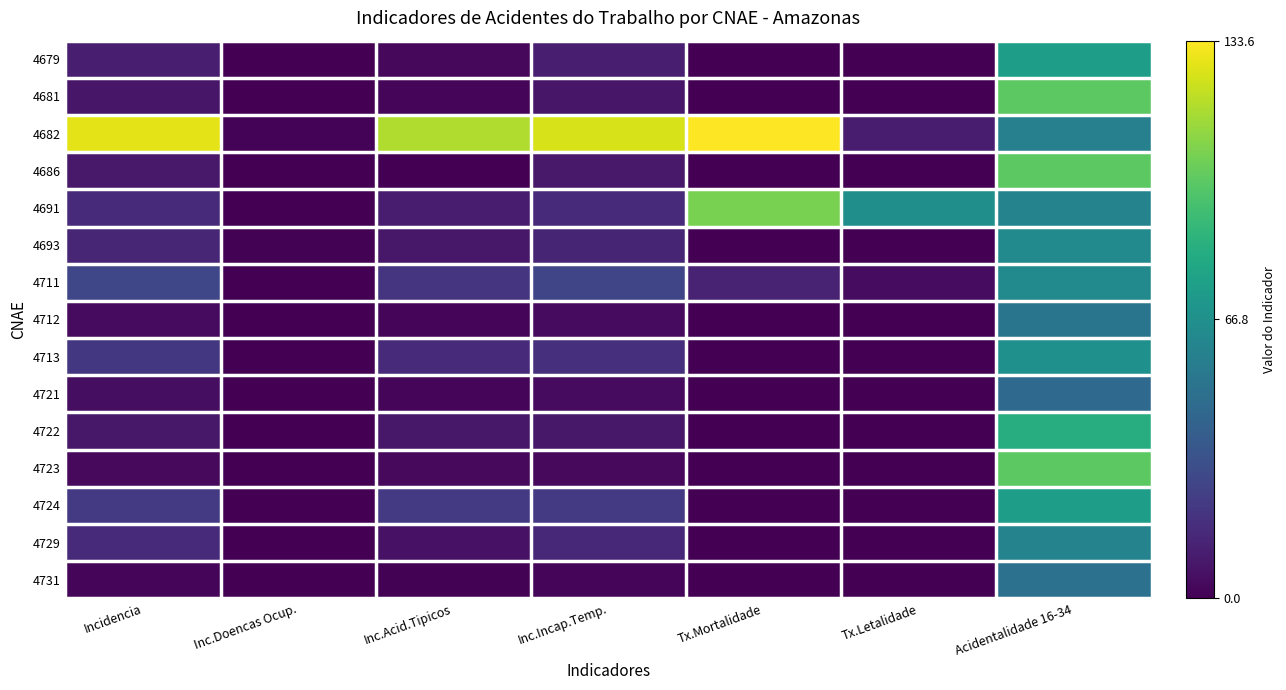

Reading left to right, list all the values displayed in this chart.

4679: Incidencia=11.1	Inc.Doencas Ocup.=0.0	Inc.Acid.Tipicos=2.8	Inc.Incap.Temp.=11.1	Tx.Mortalidade=0.0	Tx.Letalidade=0.0	Acidentalidade 16-34=75.0
4681: Incidencia=8.2	Inc.Doencas Ocup.=0.0	Inc.Acid.Tipicos=2.1	Inc.Incap.Temp.=8.2	Tx.Mortalidade=0.0	Tx.Letalidade=0.0	Acidentalidade 16-34=100.0
4682: Incidencia=128.2	Inc.Doencas Ocup.=1.3	Inc.Acid.Tipicos=117.5	Inc.Incap.Temp.=125.6	Tx.Mortalidade=133.6	Tx.Letalidade=10.4	Acidentalidade 16-34=58.3
4686: Incidencia=9.4	Inc.Doencas Ocup.=0.0	Inc.Acid.Tipicos=0.0	Inc.Incap.Temp.=9.4	Tx.Mortalidade=0.0	Tx.Letalidade=0.0	Acidentalidade 16-34=100.0
4691: Incidencia=16.0	Inc.Doencas Ocup.=0.0	Inc.Acid.Tipicos=10.7	Inc.Incap.Temp.=16.0	Tx.Mortalidade=106.6	Tx.Letalidade=66.7	Acidentalidade 16-34=60.0
4693: Incidencia=14.5	Inc.Doencas Ocup.=0.7	Inc.Acid.Tipicos=8.6	Inc.Incap.Temp.=13.9	Tx.Mortalidade=0.0	Tx.Letalidade=0.0	Acidentalidade 16-34=63.6
4711: Incidencia=28.4	Inc.Doencas Ocup.=0.1	Inc.Acid.Tipicos=20.3	Inc.Incap.Temp.=28.1	Tx.Mortalidade=12.9	Tx.Letalidade=4.5	Acidentalidade 16-34=64.1
4712: Incidencia=3.7	Inc.Doencas Ocup.=0.0	Inc.Acid.Tipicos=2.5	Inc.Incap.Temp.=3.7	Tx.Mortalidade=0.0	Tx.Letalidade=0.0	Acidentalidade 16-34=52.0
4713: Incidencia=21.8	Inc.Doencas Ocup.=0.0	Inc.Acid.Tipicos=16.3	Inc.Incap.Temp.=18.2	Tx.Mortalidade=0.0	Tx.Letalidade=0.0	Acidentalidade 16-34=67.2
4721: Incidencia=4.8	Inc.Doencas Ocup.=0.0	Inc.Acid.Tipicos=2.6	Inc.Incap.Temp.=3.9	Tx.Mortalidade=0.0	Tx.Letalidade=0.0	Acidentalidade 16-34=45.5
4722: Incidencia=8.8	Inc.Doencas Ocup.=0.0	Inc.Acid.Tipicos=8.8	Inc.Incap.Temp.=8.8	Tx.Mortalidade=0.0	Tx.Letalidade=0.0	Acidentalidade 16-34=83.3
4723: Incidencia=3.2	Inc.Doencas Ocup.=0.0	Inc.Acid.Tipicos=3.2	Inc.Incap.Temp.=3.2	Tx.Mortalidade=0.0	Tx.Letalidade=0.0	Acidentalidade 16-34=100.0
4724: Incidencia=22.8	Inc.Doencas Ocup.=0.0	Inc.Acid.Tipicos=22.8	Inc.Incap.Temp.=22.8	Tx.Mortalidade=0.0	Tx.Letalidade=0.0	Acidentalidade 16-34=75.0
4729: Incidencia=16.3	Inc.Doencas Ocup.=0.0	Inc.Acid.Tipicos=6.5	Inc.Incap.Temp.=15.5	Tx.Mortalidade=0.0	Tx.Letalidade=0.0	Acidentalidade 16-34=60.0
4731: Incidencia=2.6	Inc.Doencas Ocup.=0.2	Inc.Acid.Tipicos=0.6	Inc.Incap.Temp.=2.6	Tx.Mortalidade=0.0	Tx.Letalidade=0.0	Acidentalidade 16-34=50.0